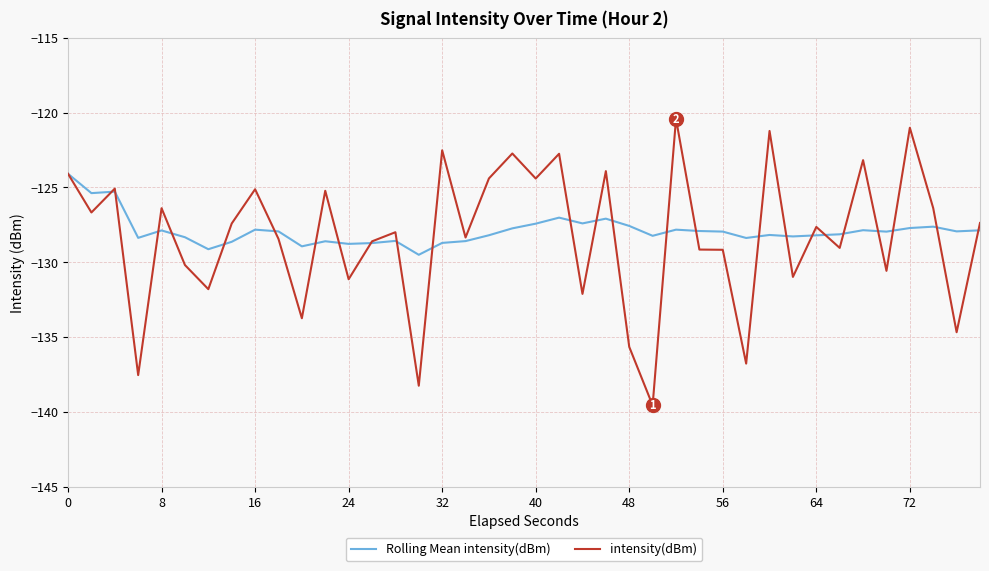

What is the maximum value shown in the chart?

-120.4